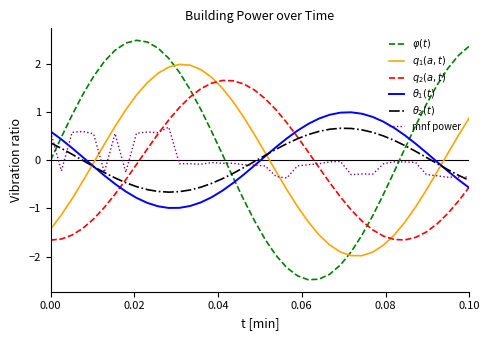

Reading left to right, extract all data points from this chart.

$\varphi(t)$: 0.0	0.5	0.9	1.4	1.7	2.0	2.3	2.4	2.5	2.5	2.3	2.1	1.8	1.5	1.0	0.6	0.1	-0.4	-0.8	-1.3	-1.7	-2.0	-2.2	-2.4	-2.5	-2.5	-2.4	-2.2	-1.9	-1.6	-1.2	-0.7	-0.2	0.2	0.7	1.2	1.6	1.9	2.2	2.4
$q_1(a,t)$: -1.4	-1.1	-0.8	-0.4	-0.1	0.3	0.7	1.0	1.4	1.6	1.8	1.9	2.0	2.0	1.9	1.7	1.5	1.2	0.9	0.5	0.1	-0.2	-0.6	-1.0	-1.3	-1.5	-1.8	-1.9	-2.0	-2.0	-1.9	-1.8	-1.6	-1.3	-1.0	-0.6	-0.2	0.1	0.5	0.9
$q_2(a,t)$: -1.7	-1.6	-1.6	-1.4	-1.2	-1.0	-0.7	-0.4	-0.1	0.2	0.5	0.8	1.1	1.3	1.5	1.6	1.7	1.6	1.6	1.5	1.3	1.0	0.8	0.5	0.2	-0.2	-0.5	-0.8	-1.0	-1.3	-1.4	-1.6	-1.6	-1.7	-1.6	-1.5	-1.3	-1.1	-0.8	-0.6
$\theta_1(t)$: 0.6	0.4	0.3	0.1	-0.1	-0.3	-0.5	-0.7	-0.8	-0.9	-1.0	-1.0	-1.0	-1.0	-0.9	-0.8	-0.6	-0.5	-0.3	-0.1	0.1	0.3	0.5	0.6	0.8	0.9	0.9	1.0	1.0	1.0	0.9	0.8	0.7	0.5	0.3	0.2	-0.0	-0.2	-0.4	-0.6
$\theta_2(t)$: 0.4	0.2	0.1	-0.0	-0.1	-0.3	-0.4	-0.5	-0.5	-0.6	-0.6	-0.7	-0.7	-0.6	-0.6	-0.5	-0.4	-0.3	-0.2	-0.0	0.1	0.2	0.3	0.4	0.5	0.6	0.6	0.7	0.7	0.6	0.6	0.5	0.4	0.3	0.2	0.1	-0.1	-0.2	-0.3	-0.4
mnf power: 0.6	-0.2	0.6	0.6	0.5	-0.3	0.6	-0.3	0.6	0.6	0.6	0.7	-0.1	-0.1	-0.1	-0.1	-0.1	-0.1	-0.1	-0.1	-0.1	-0.3	-0.4	-0.1	-0.1	-0.1	-0.0	-0.0	-0.3	-0.3	-0.3	-0.1	-0.0	-0.0	-0.0	-0.3	-0.3	-0.4	-0.3	-0.3